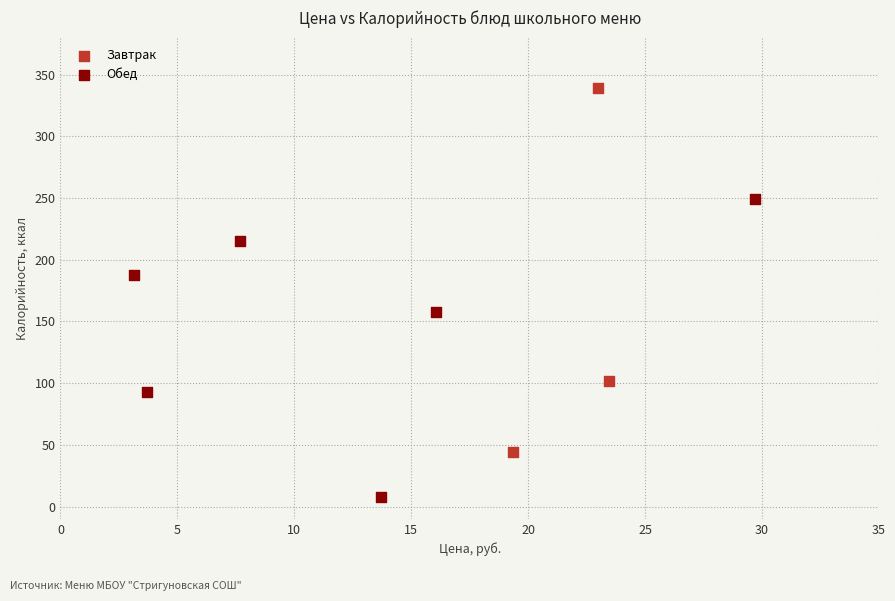

Which series reaches the minimum Y coordinate?

Обед